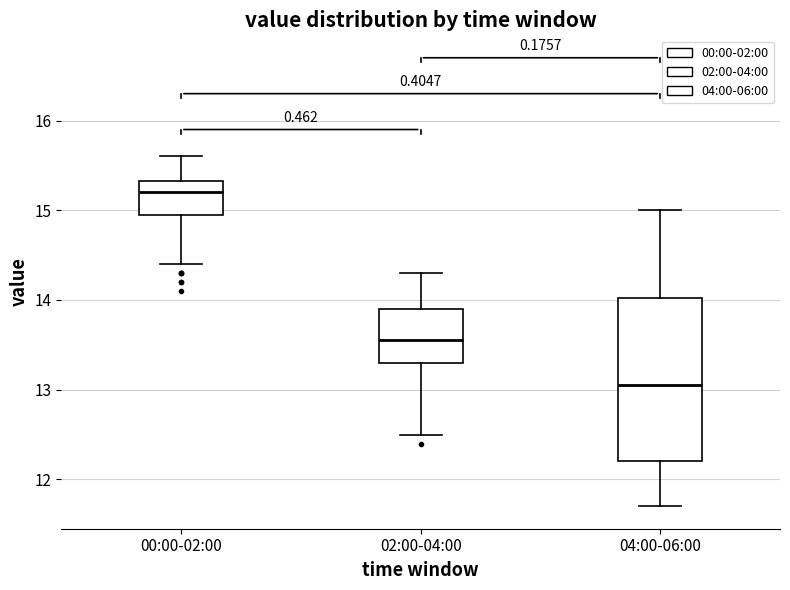

Reading left to right, read every box against the y-axis: the position of its median line, the range the box covers, and the ends of its whiskers. The values are not printed on the chart, so give them approximately, as read against the axis.

00:00-02:00: median 15.2, box 15.0 to 15.3, whiskers 14.4 to 15.6
02:00-04:00: median 13.6, box 13.3 to 13.9, whiskers 12.5 to 14.3
04:00-06:00: median 13.1, box 12.2 to 14.0, whiskers 11.7 to 15.0